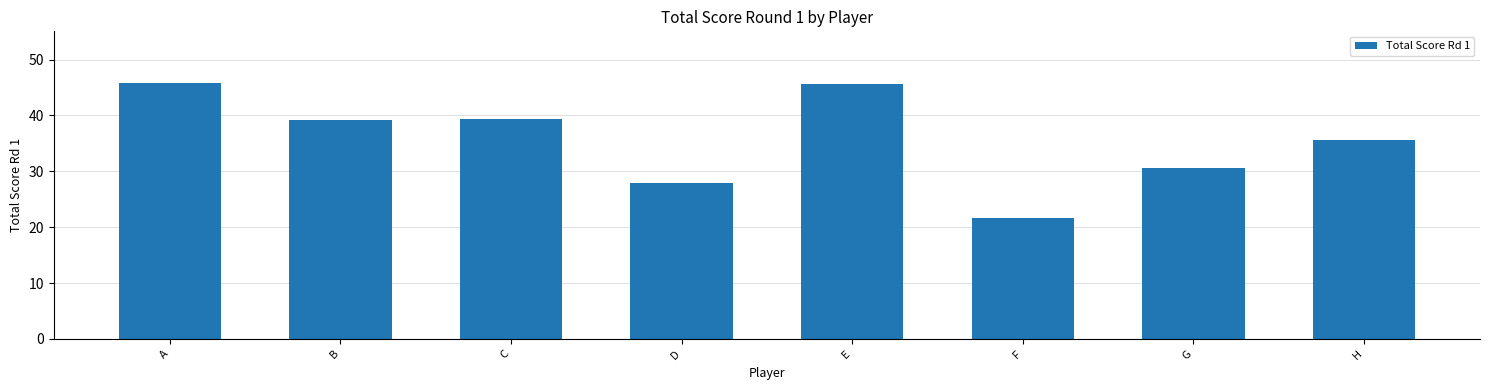

True or false: the data shows 48.2 at G.

False